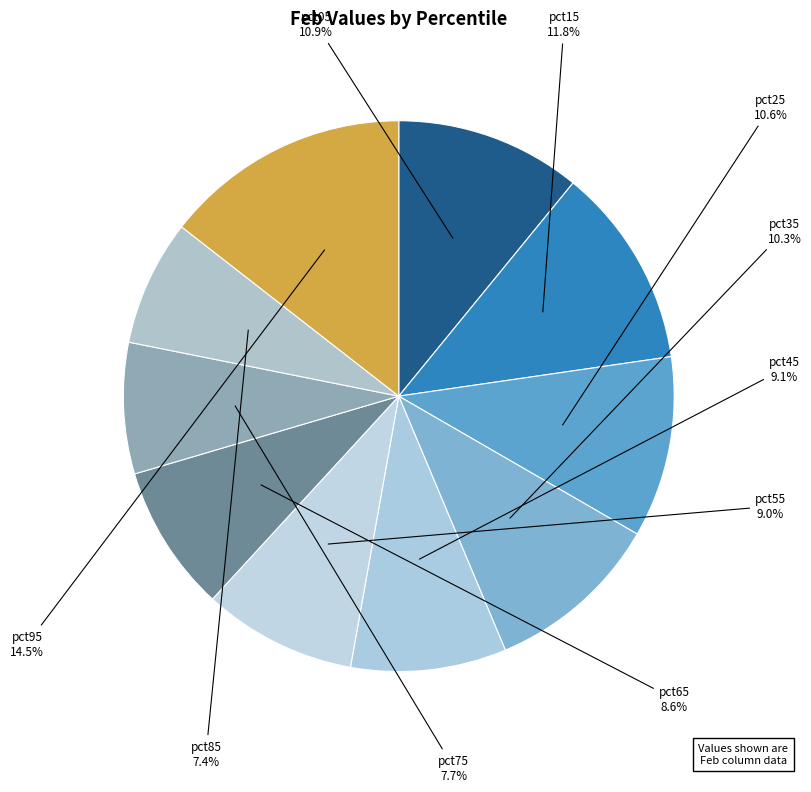

What percentage is the pct35 slice, to the nearest percent?

10%